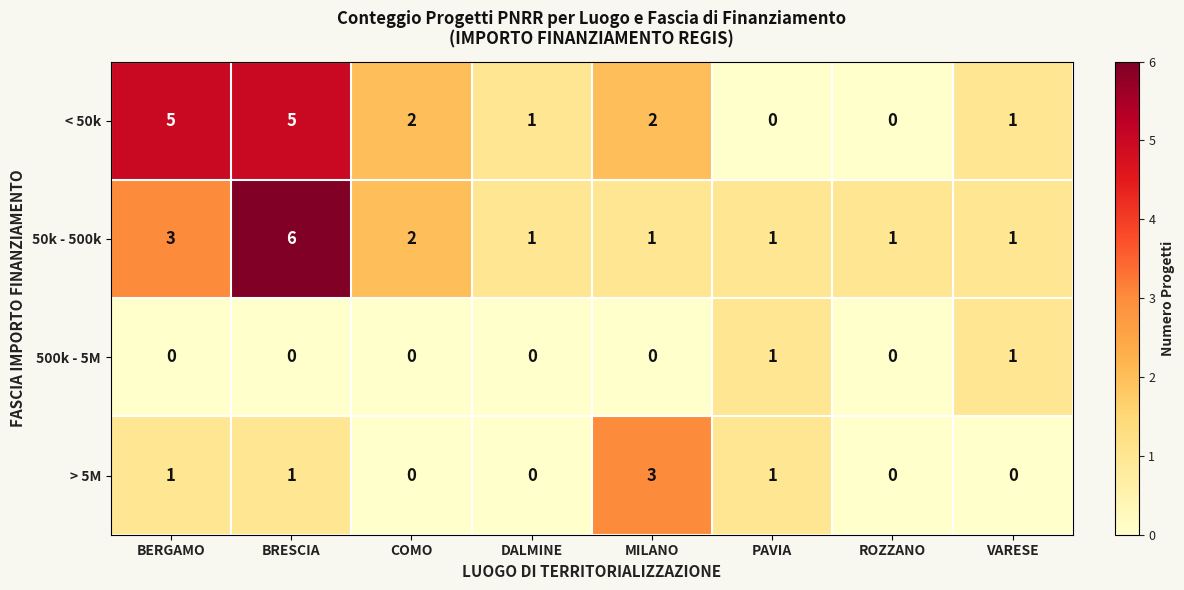

What is the spread (max minus min) of values at MILANO?

3